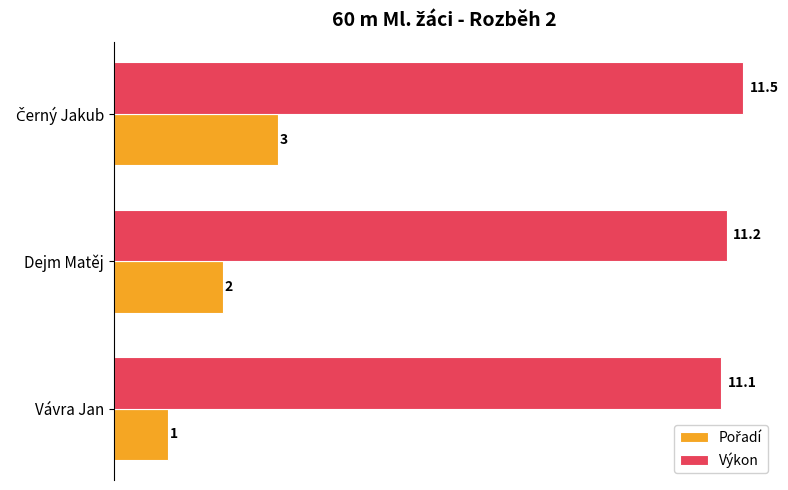

How many data points does each series have?

3